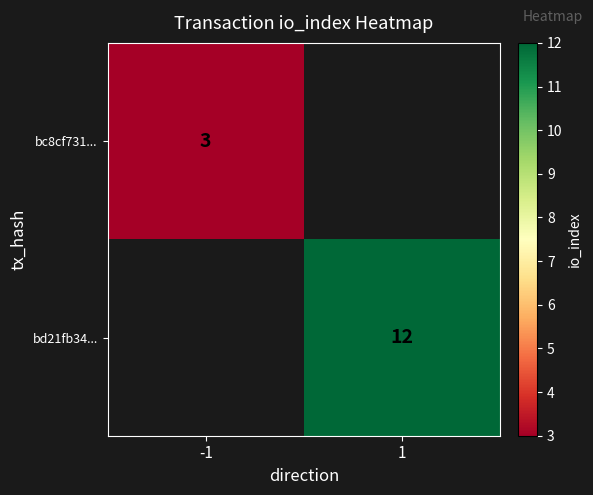

The value of bc8cf731... at -1 is 1. True or false?

False